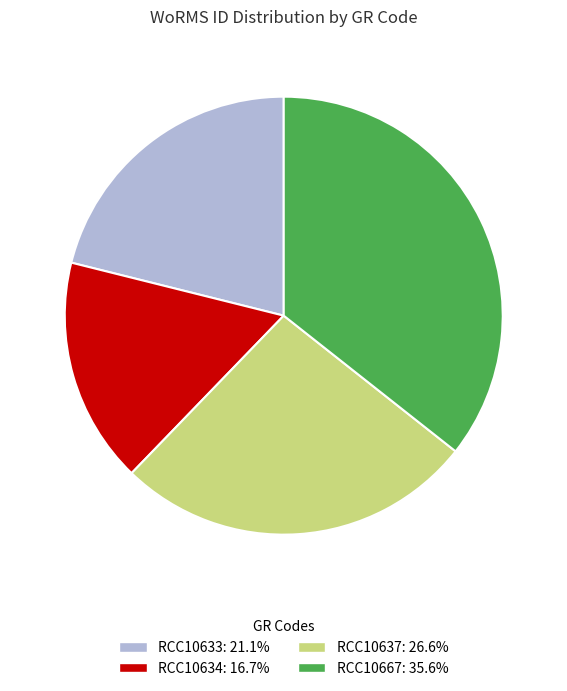

Combined, do RCC10637 and RCC10667 account for over 50%?

Yes